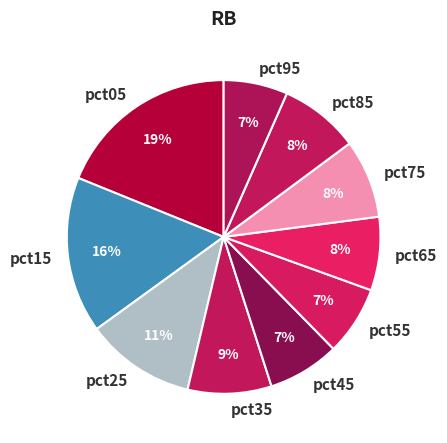

Approximately how many times larger is the value at pct15 compared to pct55?

2.3